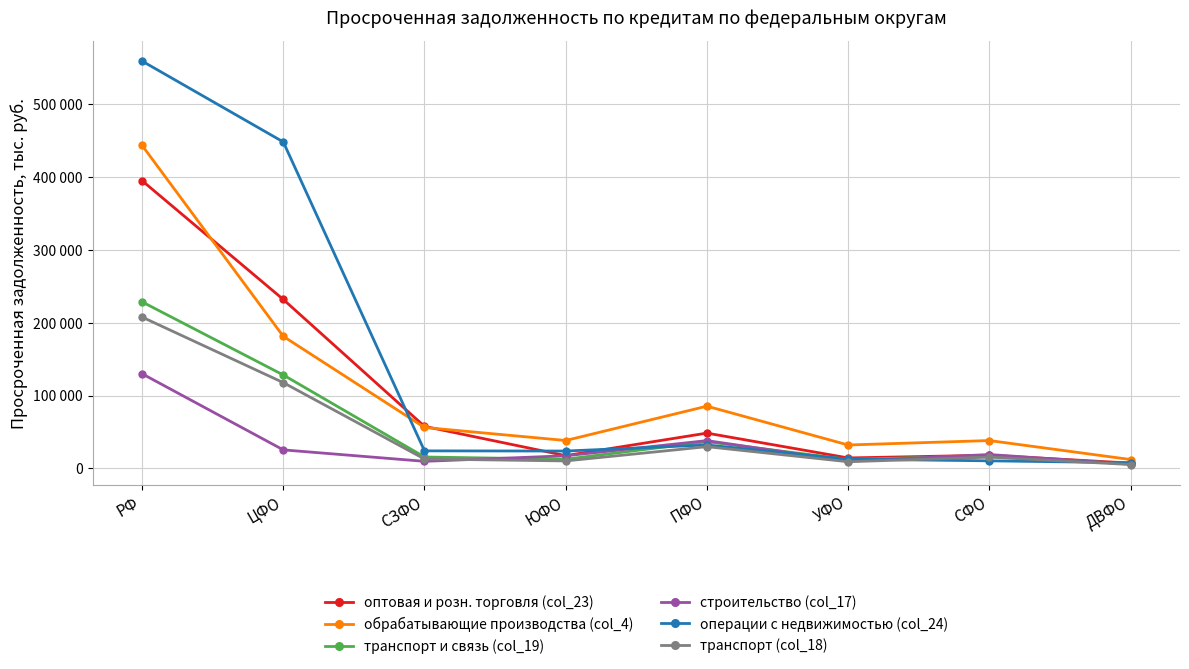

Does the chart display data point markers on the line(s)?

Yes